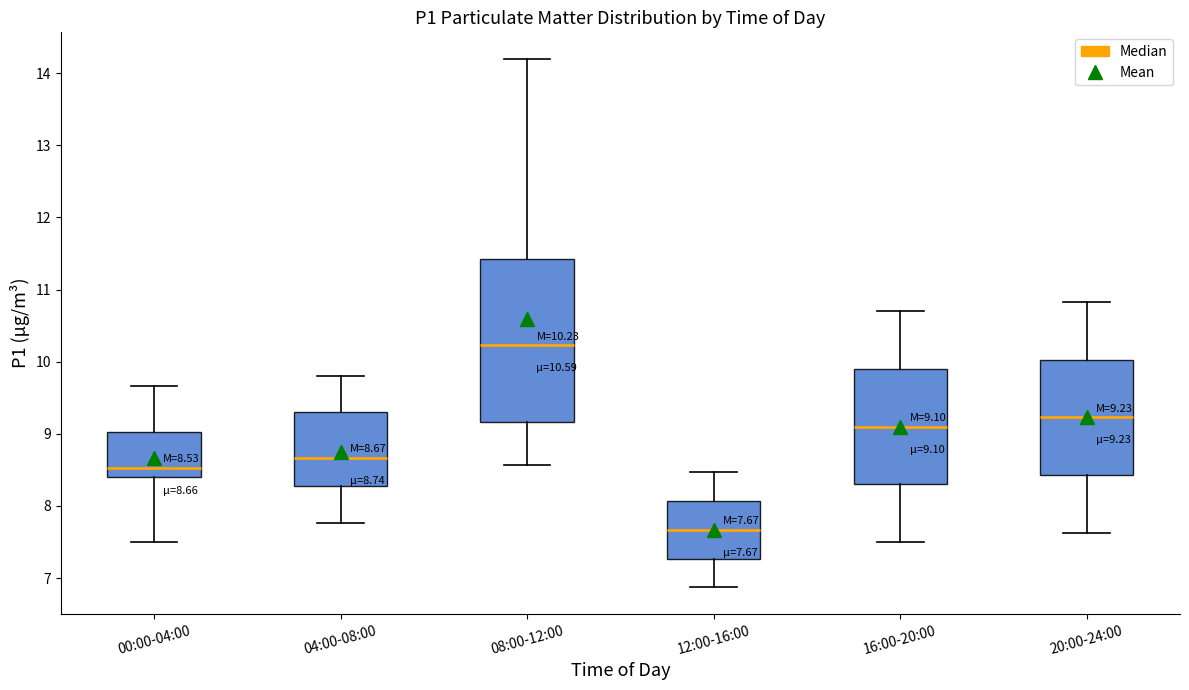

Which box's median line is the lowest?

12:00-16:00